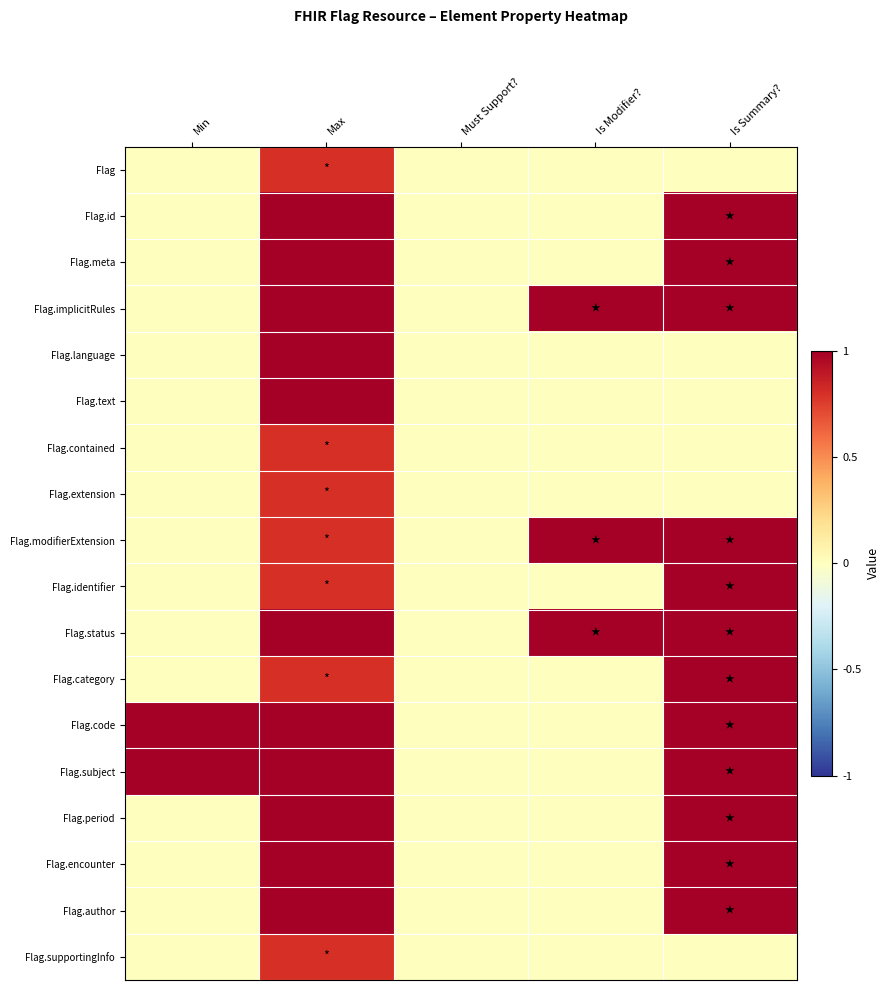

Reading right to left, transcribe all the data shown in this chart.

Flag: Is Summary?=0.0	Is Modifier?=0.0	Must Support?=0.0	Max=0.8	Min=0.0
Flag.id: Is Summary?=1.0	Is Modifier?=0.0	Must Support?=0.0	Max=1.0	Min=0.0
Flag.meta: Is Summary?=1.0	Is Modifier?=0.0	Must Support?=0.0	Max=1.0	Min=0.0
Flag.implicitRules: Is Summary?=1.0	Is Modifier?=1.0	Must Support?=0.0	Max=1.0	Min=0.0
Flag.language: Is Summary?=0.0	Is Modifier?=0.0	Must Support?=0.0	Max=1.0	Min=0.0
Flag.text: Is Summary?=0.0	Is Modifier?=0.0	Must Support?=0.0	Max=1.0	Min=0.0
Flag.contained: Is Summary?=0.0	Is Modifier?=0.0	Must Support?=0.0	Max=0.8	Min=0.0
Flag.extension: Is Summary?=0.0	Is Modifier?=0.0	Must Support?=0.0	Max=0.8	Min=0.0
Flag.modifierExtension: Is Summary?=1.0	Is Modifier?=1.0	Must Support?=0.0	Max=0.8	Min=0.0
Flag.identifier: Is Summary?=1.0	Is Modifier?=0.0	Must Support?=0.0	Max=0.8	Min=0.0
Flag.status: Is Summary?=1.0	Is Modifier?=1.0	Must Support?=0.0	Max=1.0	Min=0.0
Flag.category: Is Summary?=1.0	Is Modifier?=0.0	Must Support?=0.0	Max=0.8	Min=0.0
Flag.code: Is Summary?=1.0	Is Modifier?=0.0	Must Support?=0.0	Max=1.0	Min=1.0
Flag.subject: Is Summary?=1.0	Is Modifier?=0.0	Must Support?=0.0	Max=1.0	Min=1.0
Flag.period: Is Summary?=1.0	Is Modifier?=0.0	Must Support?=0.0	Max=1.0	Min=0.0
Flag.encounter: Is Summary?=1.0	Is Modifier?=0.0	Must Support?=0.0	Max=1.0	Min=0.0
Flag.author: Is Summary?=1.0	Is Modifier?=0.0	Must Support?=0.0	Max=1.0	Min=0.0
Flag.supportingInfo: Is Summary?=0.0	Is Modifier?=0.0	Must Support?=0.0	Max=0.8	Min=0.0